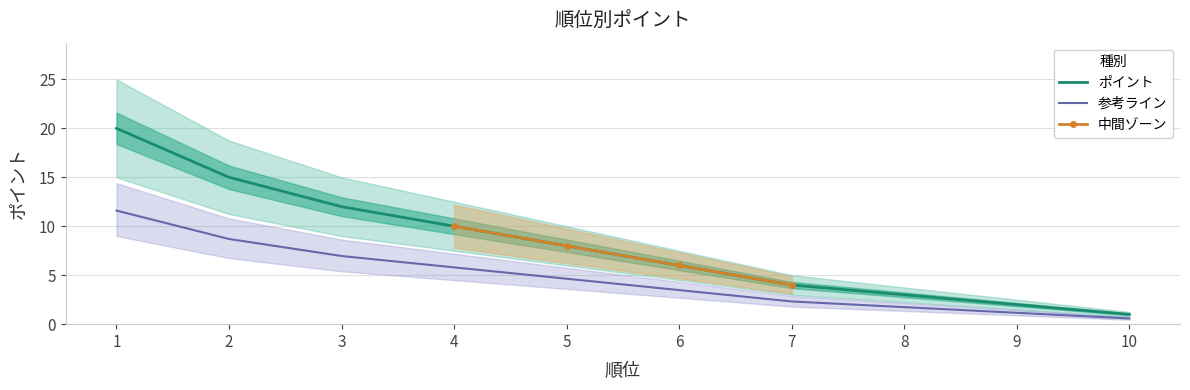

What is the greatest value displayed?

20